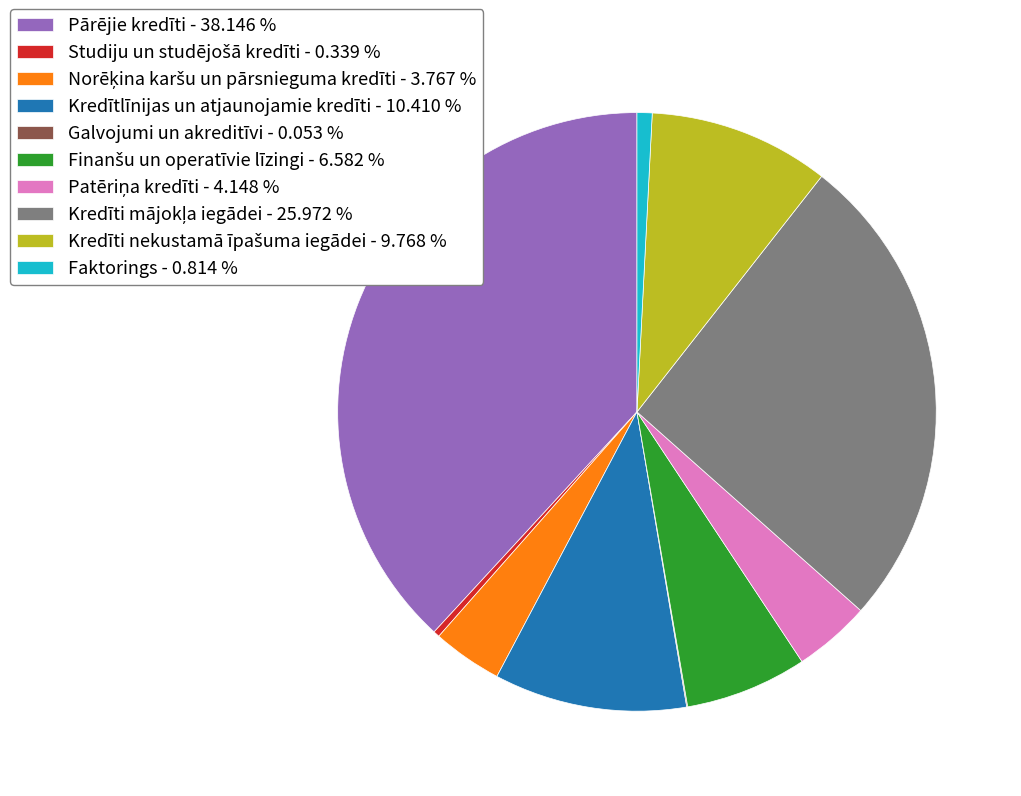

Is there a majority slice in this chart?

No